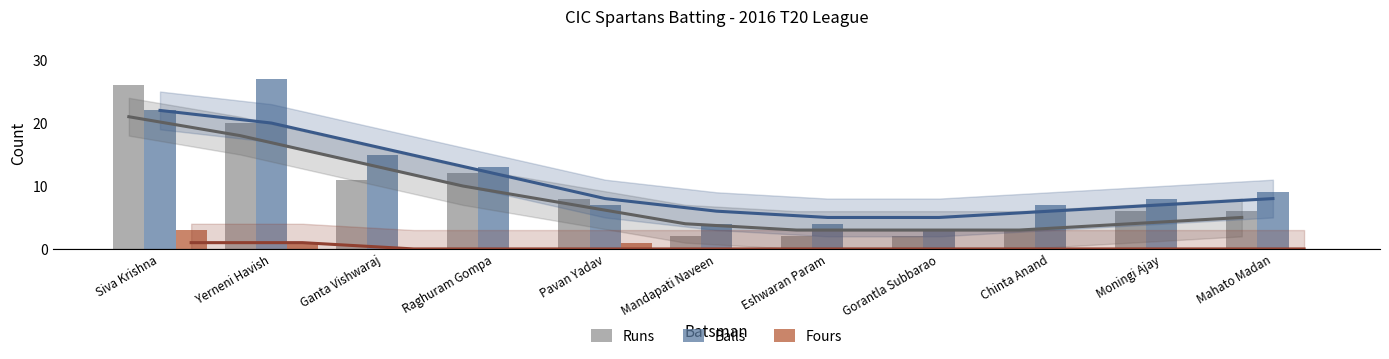

How many values in the Balls series exceed 8?

5